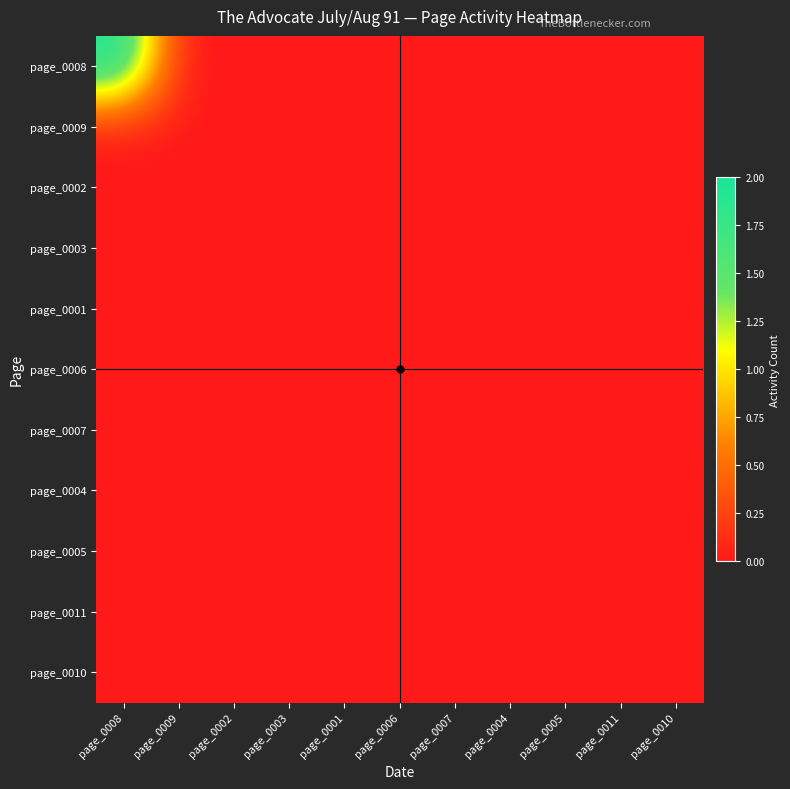

Which series has the largest total across all categories?

page_0008